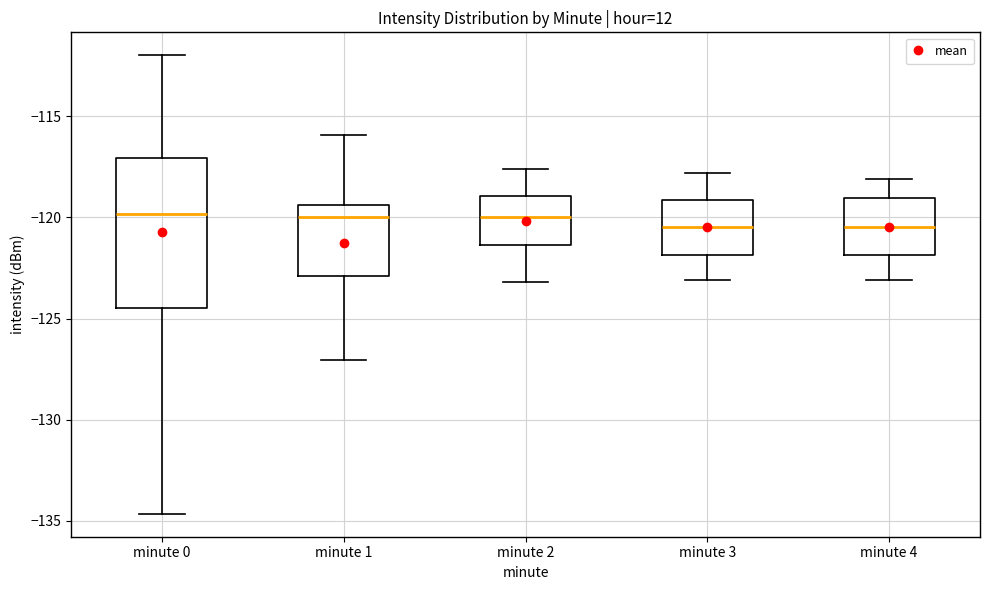

Which box is the tallest, from its lower edge to its upper edge?

minute 0